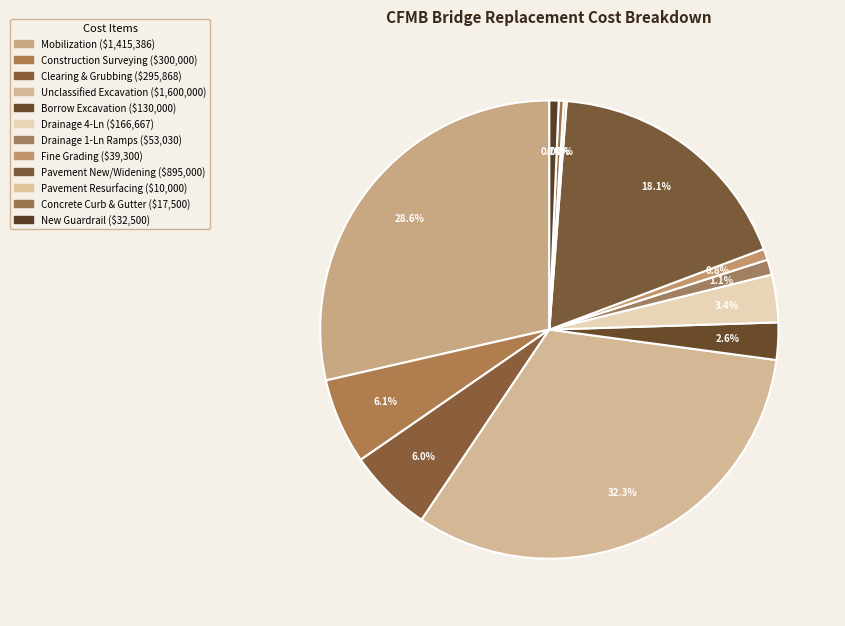

Is it true that Concrete Curb & Gutter is 0% of the pie?

True